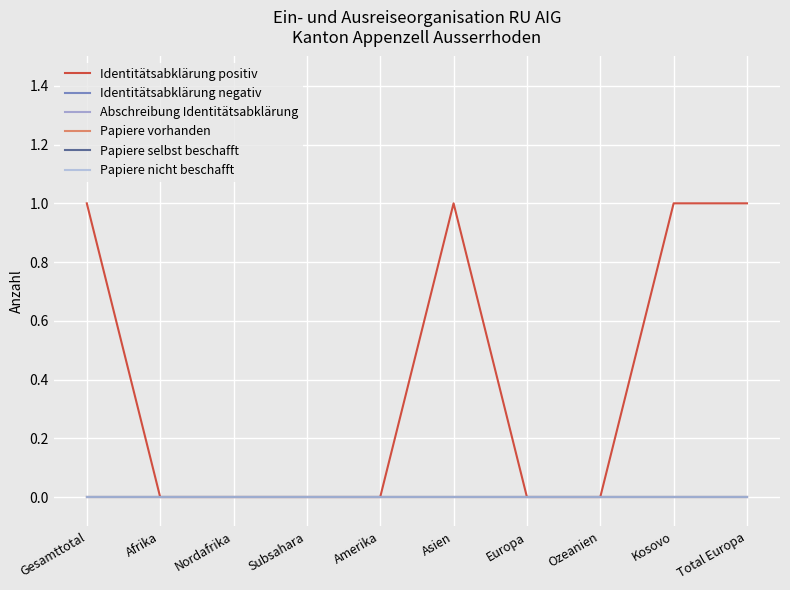

At how many categories does at least one series exceed 0?

4